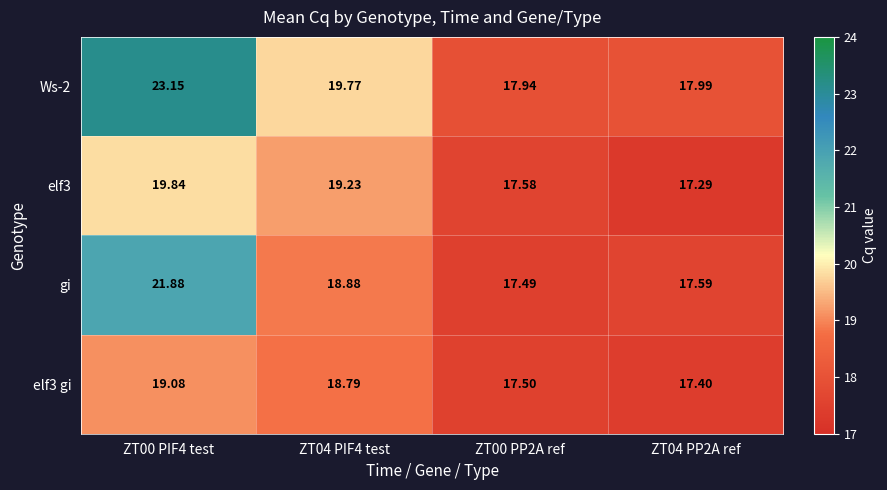

Is the value of elf3 gi at ZT00 PIF4 test greater than the value of Ws-2 at ZT00 PP2A ref?

Yes